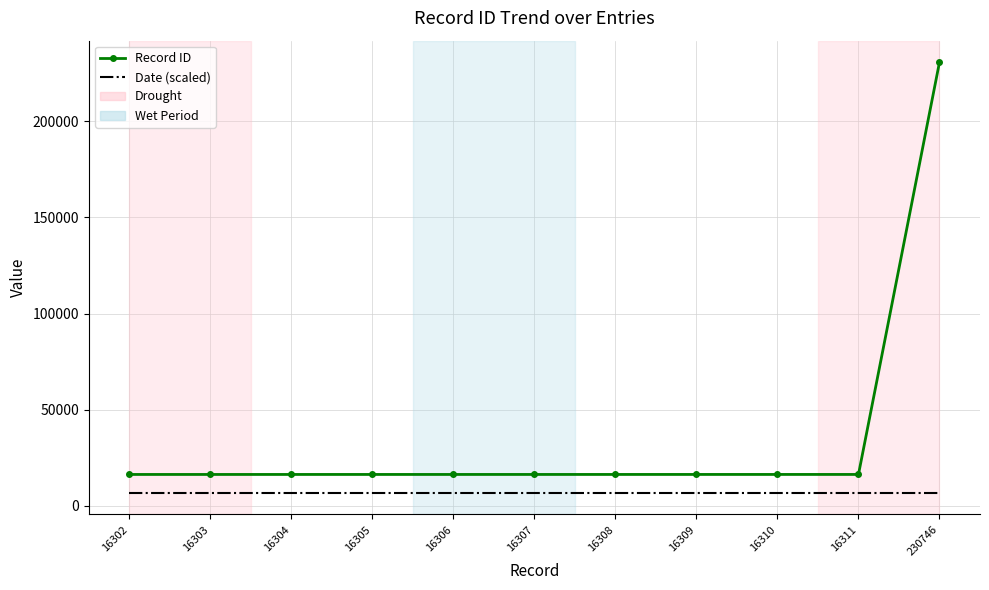

Which series changed the most between 16304 and 230746?

Record ID